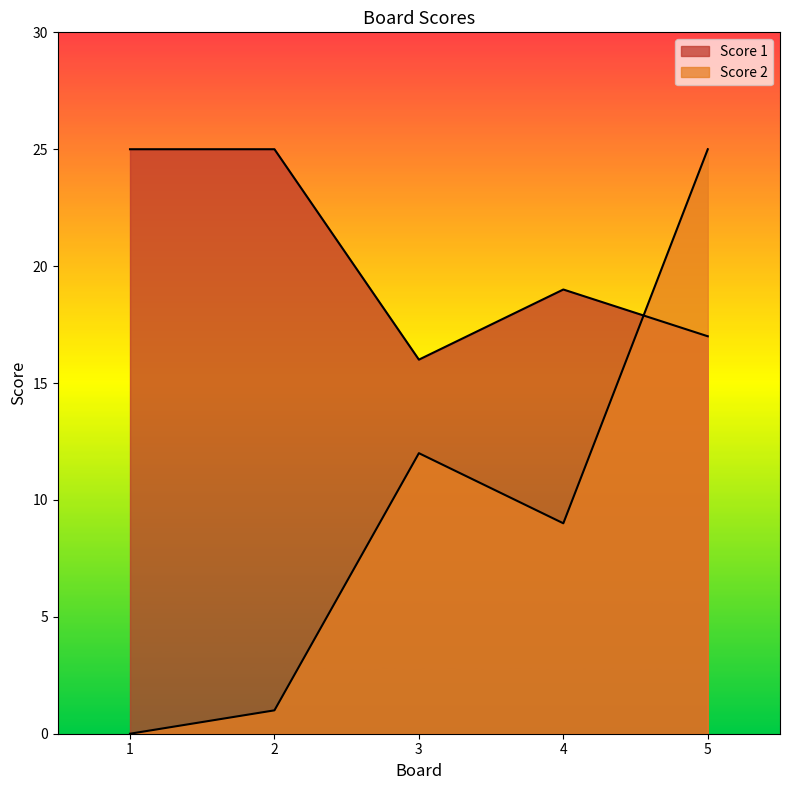

True or false: Score 2 has more than 2 interior local peaks.

False